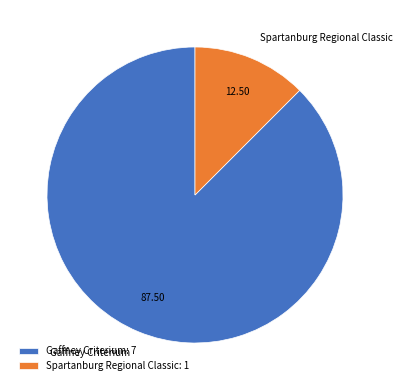

What is the ratio of the value at Spartanburg Regional Classic to the value at Gaffney Criterium?

0.1